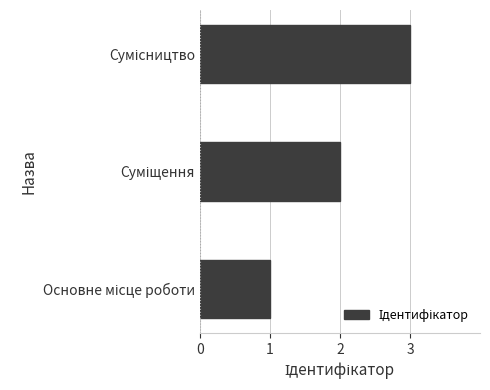

What is the sum of all values?

6